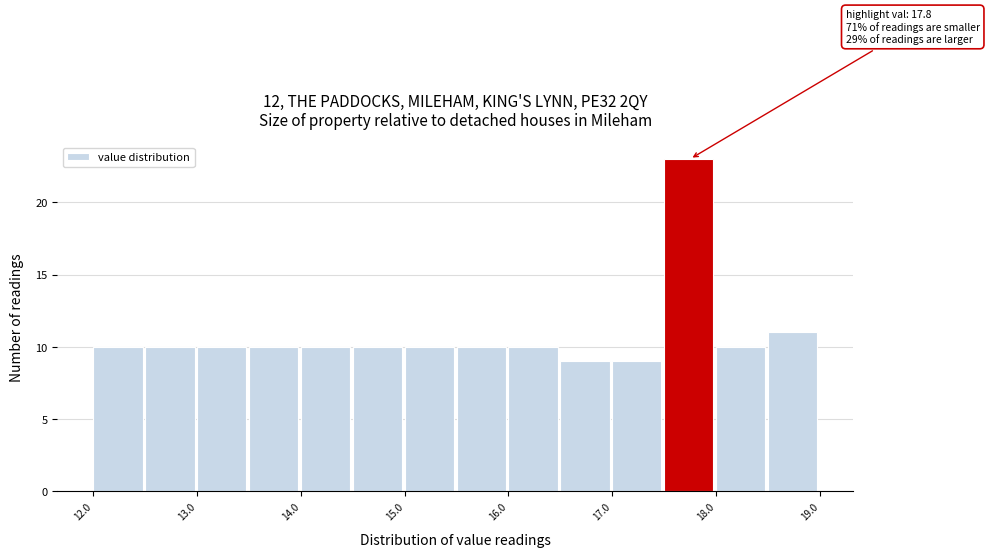

Which range on the x-axis has the tallest bar?

17.5 to 18.0